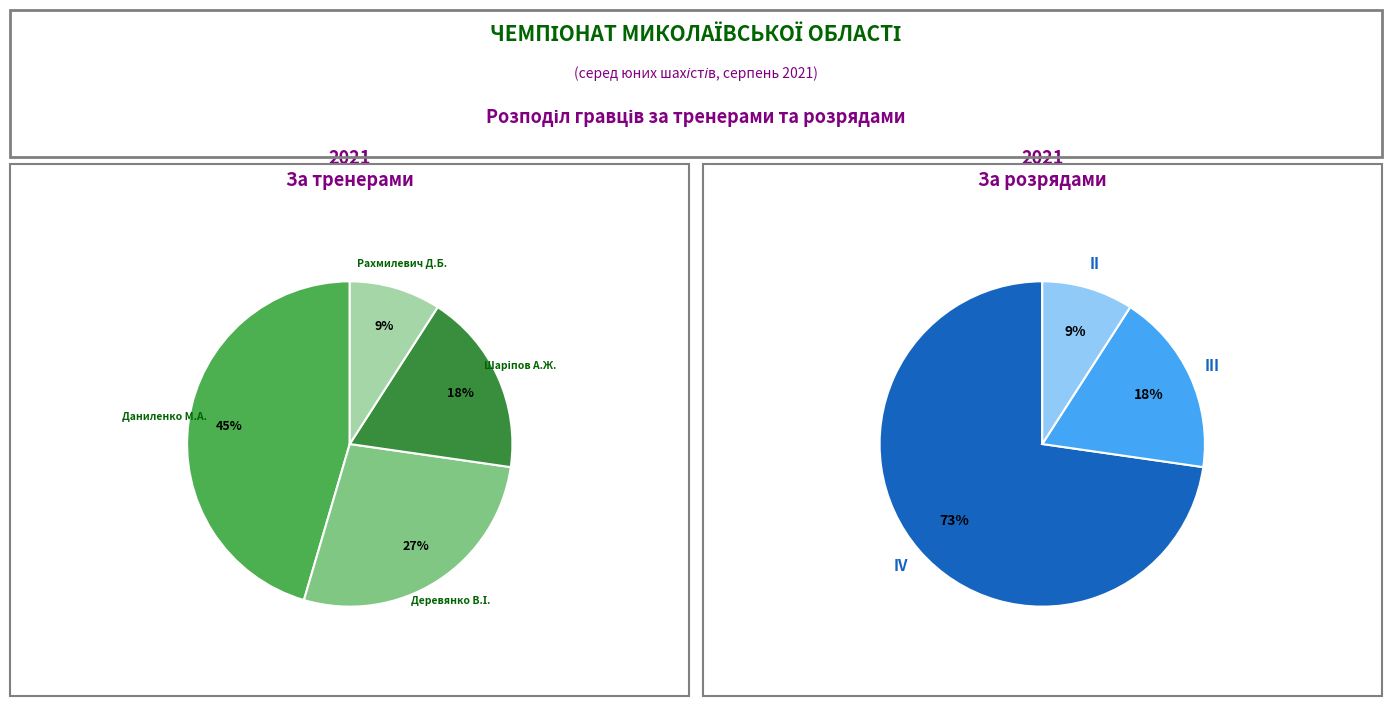

To the nearest percent, what is the difference between the Шаріпов А.Ж. (ШББ) and Даниленко М.А. (ШББ) slice percentages?

27%